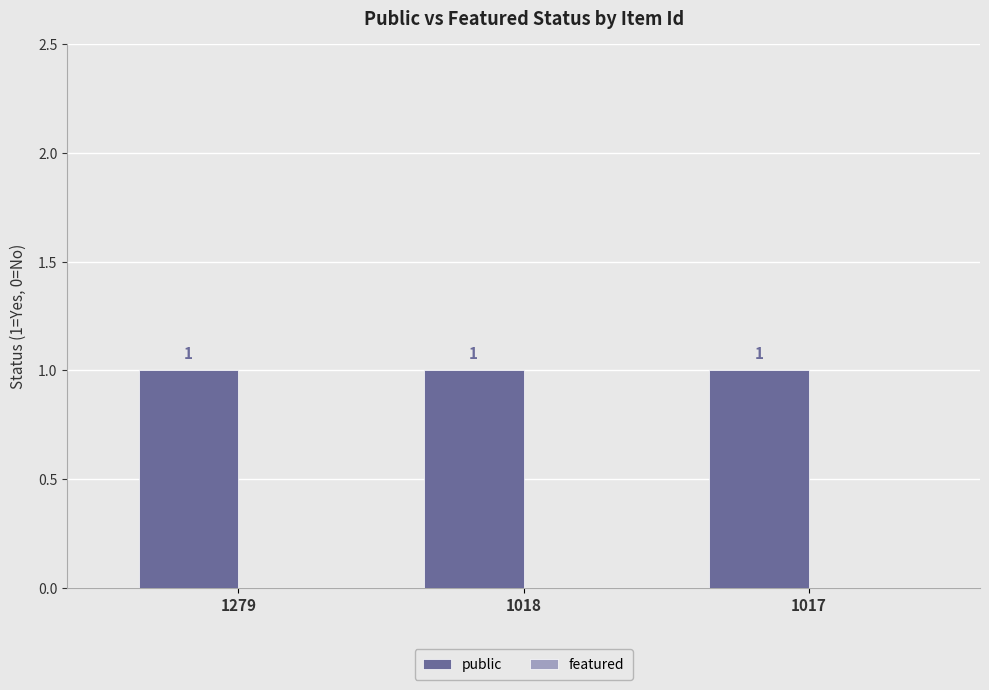

Which series changed the most between 1279 and 1018?

public